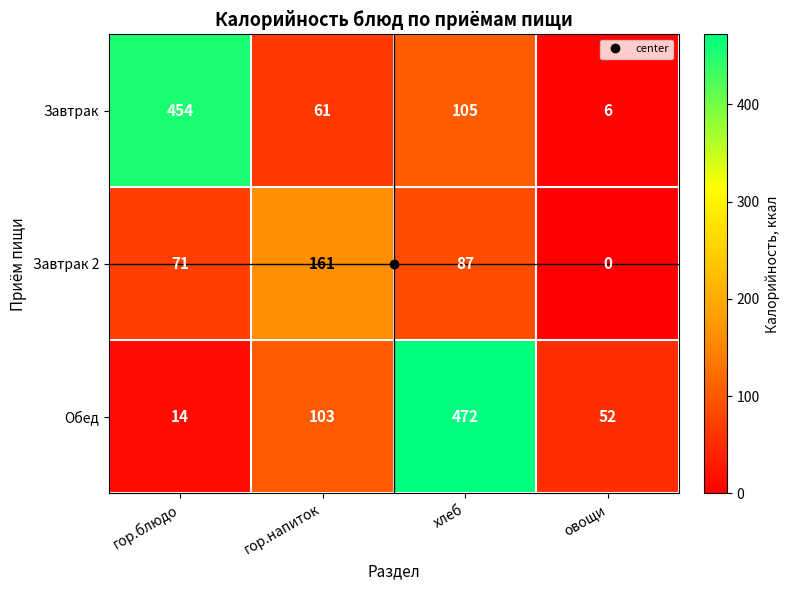

Which series has the largest total across all categories?

Обед